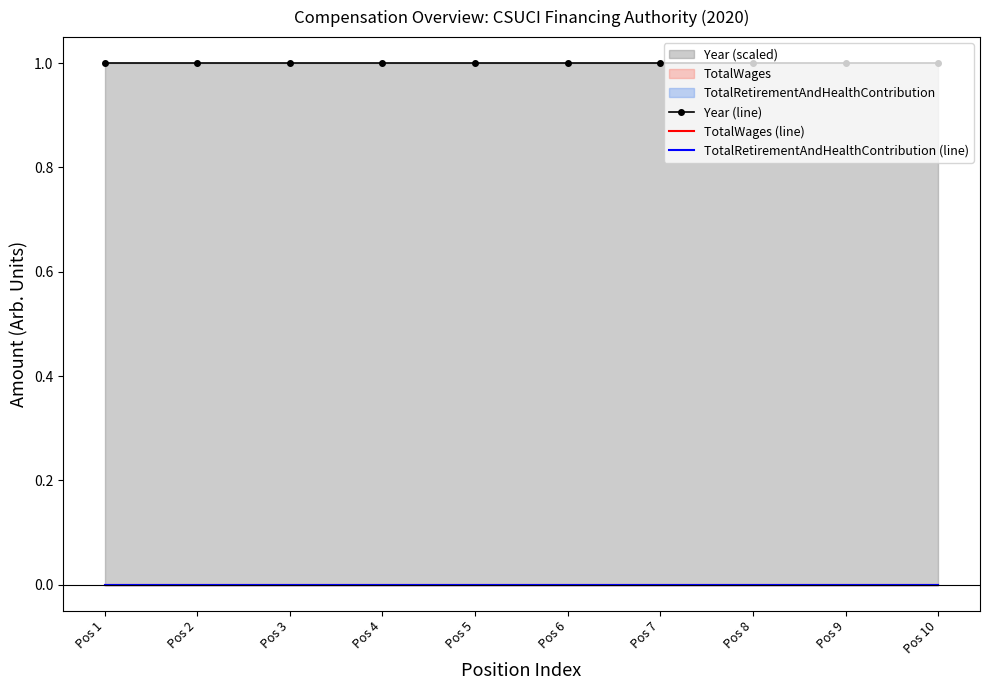

How many lines are shown in the chart?

3